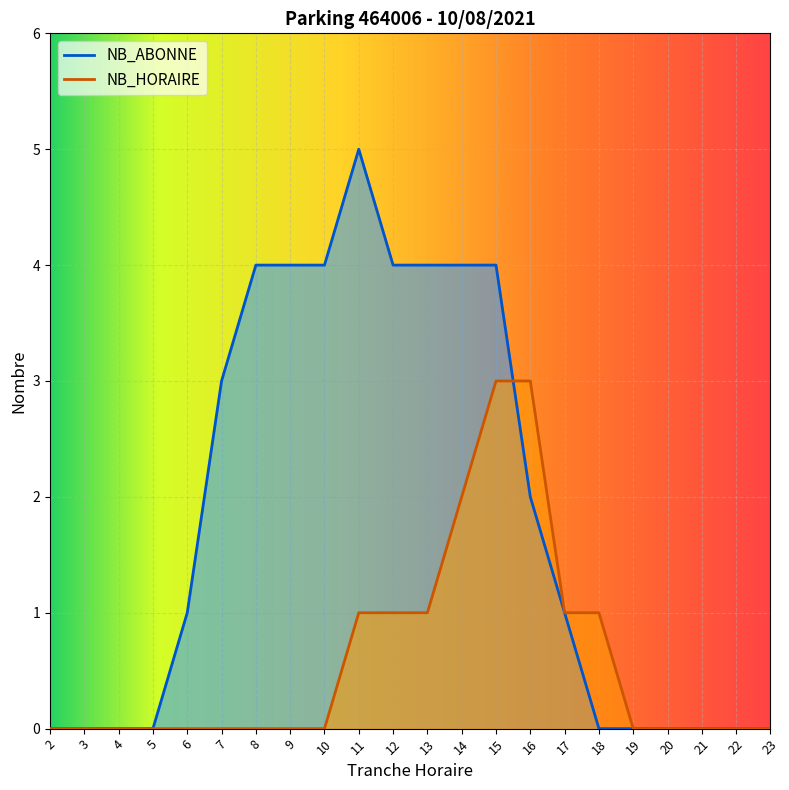

Where does the NB_ABONNE series first go above 1?

7